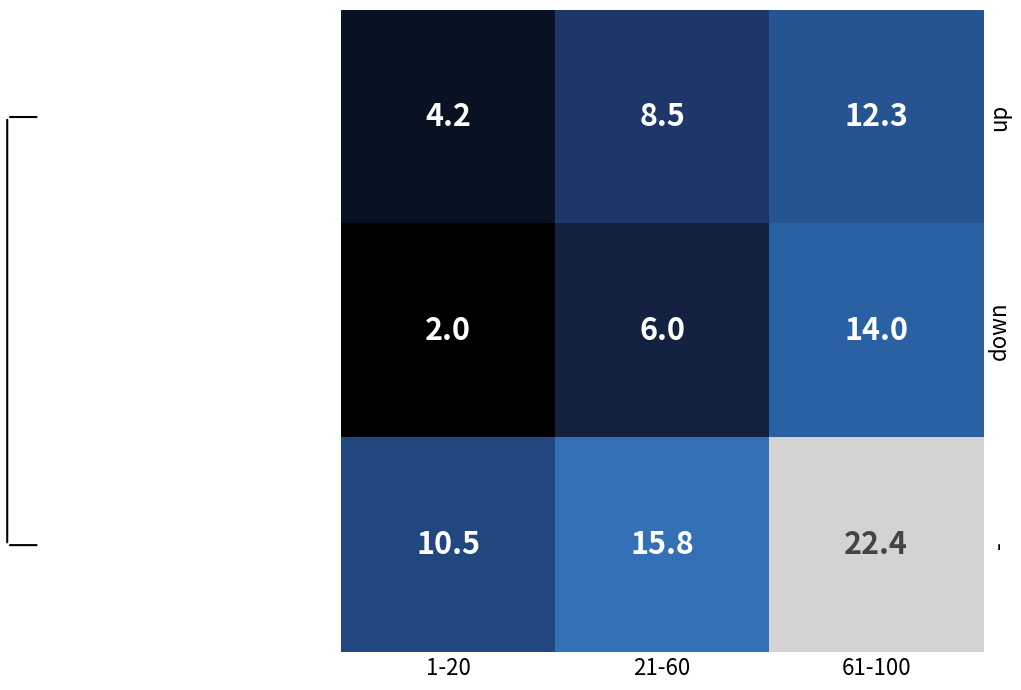

Reading right to left, transcribe all the data shown in this chart.

up: 12.3	8.5	4.2
down: 14.0	6.0	2.0
-: 22.4	15.8	10.5